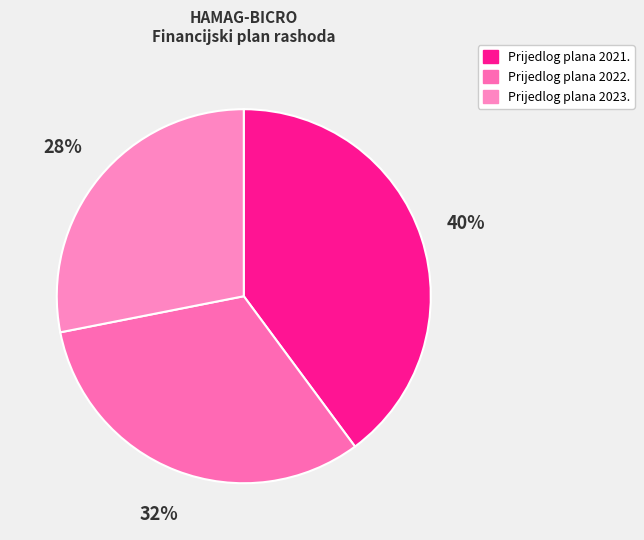

The Prijedlog plana 2022. slice represents 32% of the pie. True or false?

True